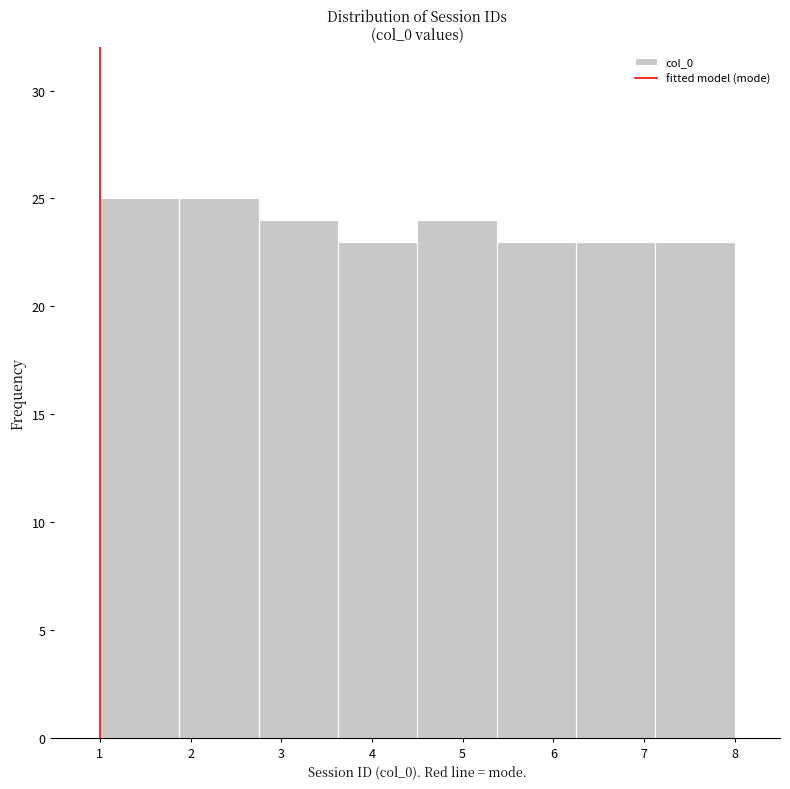

Reading left to right, transcribe this chart: for each bar, give the range it covers on the x-axis and its height. Neither the bar edges nor the heights are printed on the chart, so give them approximately, as read against the axes.

1.0 to 1.9: 25
1.9 to 2.8: 25
2.8 to 3.6: 24
3.6 to 4.5: 23
4.5 to 5.4: 24
5.4 to 6.3: 23
6.3 to 7.1: 23
7.1 to 8.0: 23